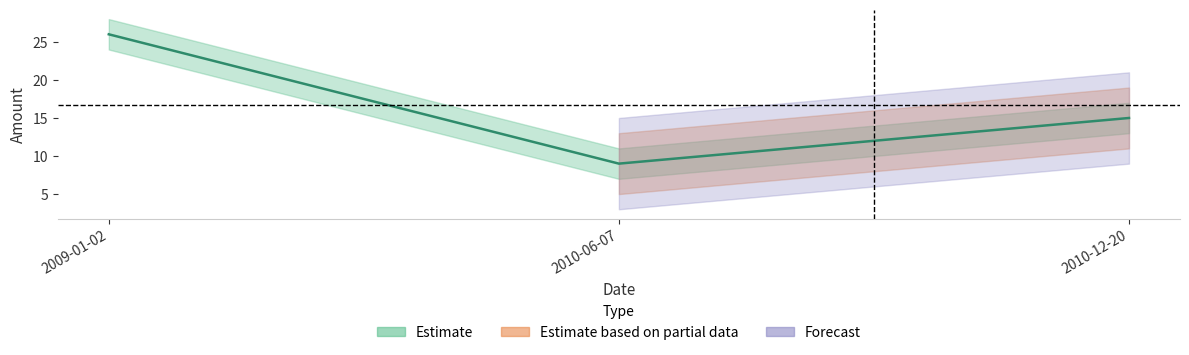

What is the difference between the maximum and minimum values?

17